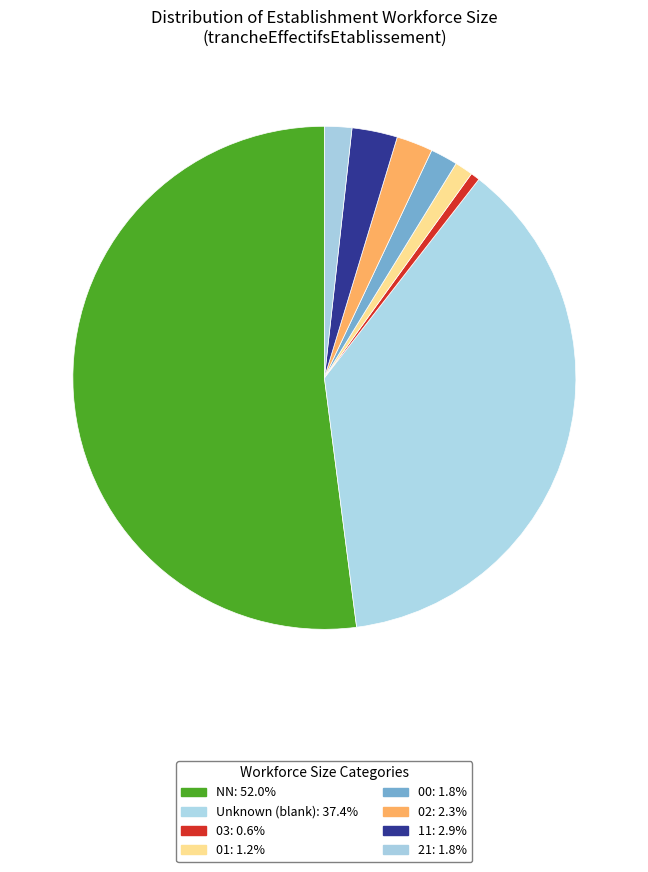

Which slice is the smallest?

03